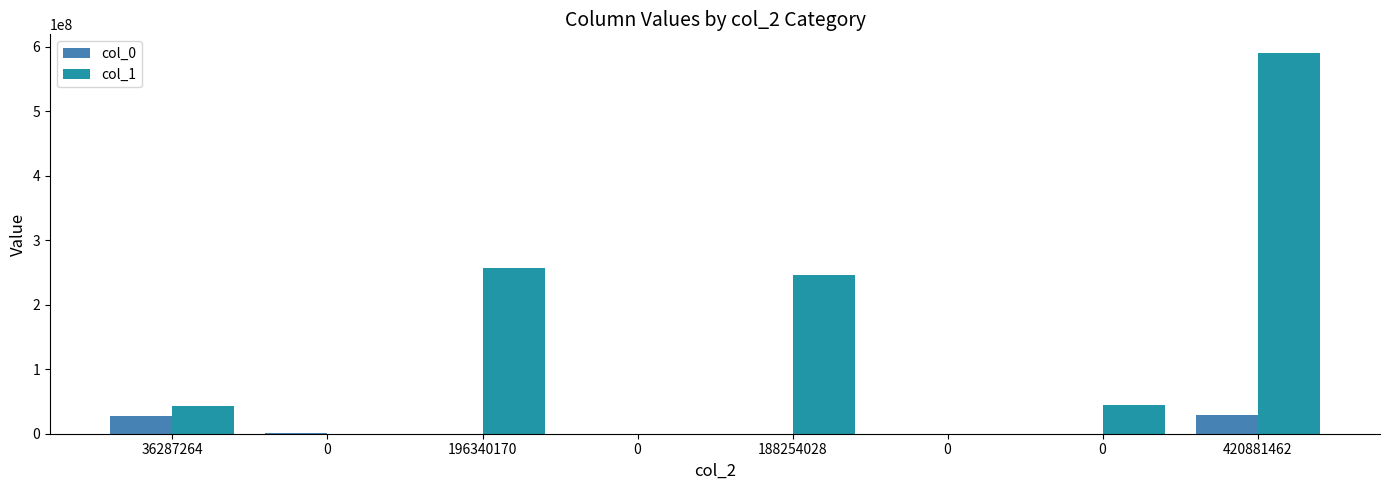

Reading left to right, transcribe all the data shown in this chart.

col_0: 27641395	1337751	44771	44392	34873	34580	0	29137762
col_1: 42445259	0	256817689	0	245733792	0	44712149	589708889